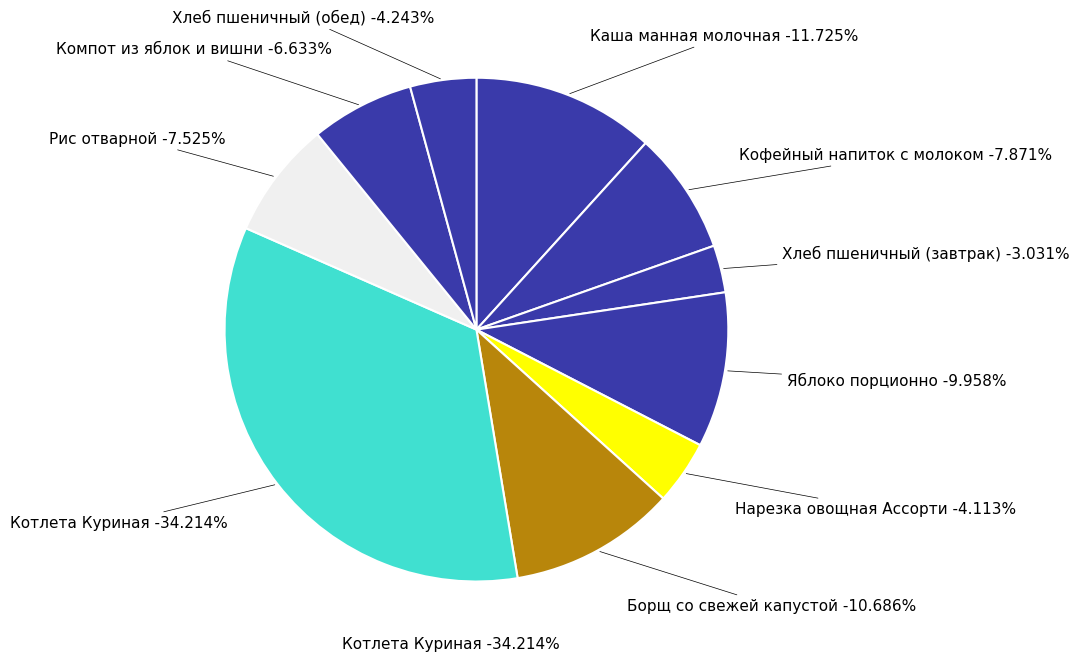

Rank the categories by value from lowest to highest.

Хлеб пшеничный (завтрак), Нарезка овощная Ассорти, Хлеб пшеничный (обед), Компот из яблок и вишни, Рис отварной, Кофейный напиток с молоком, Яблоко порционно, Борщ со свежей капустой, Каша манная молочная, Котлета Куриная